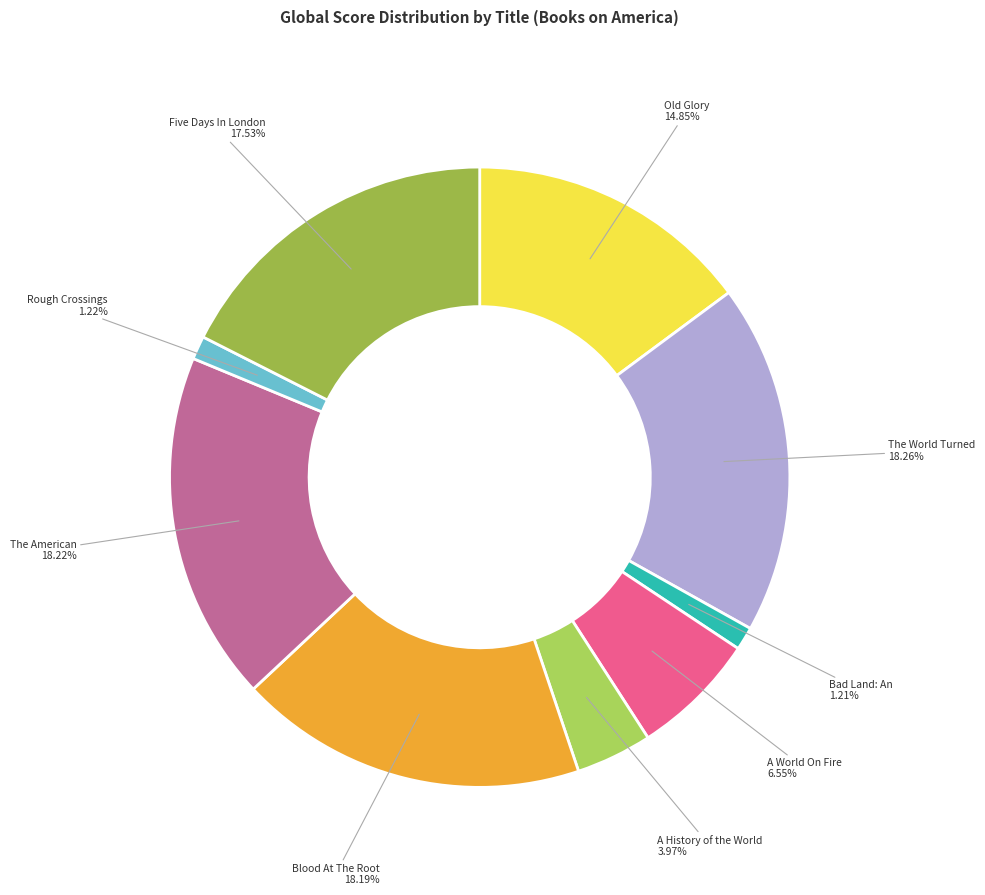

Count the number of slices in the pie.

9